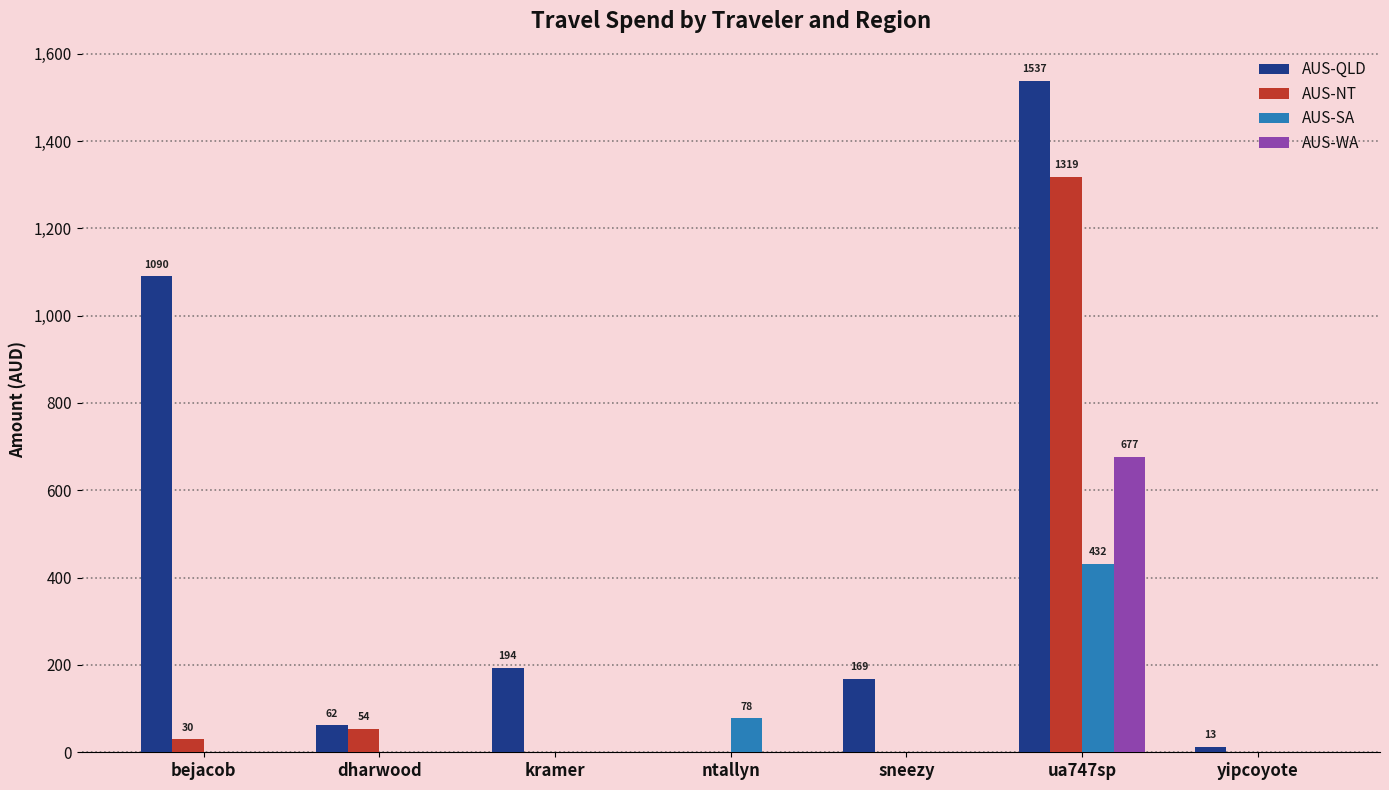

Between bejacob and dharwood, which series saw the biggest shift?

AUS-QLD